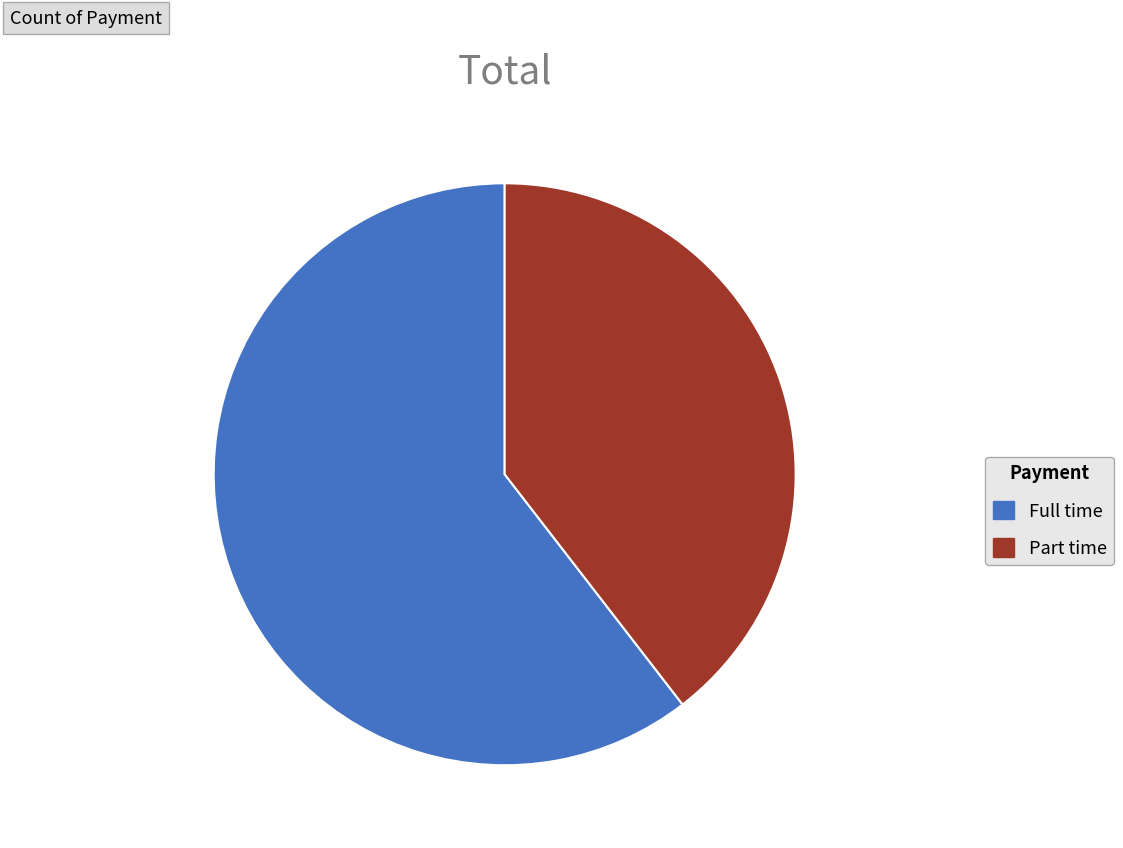

Is there any slice that represents more than half of the pie?

Yes